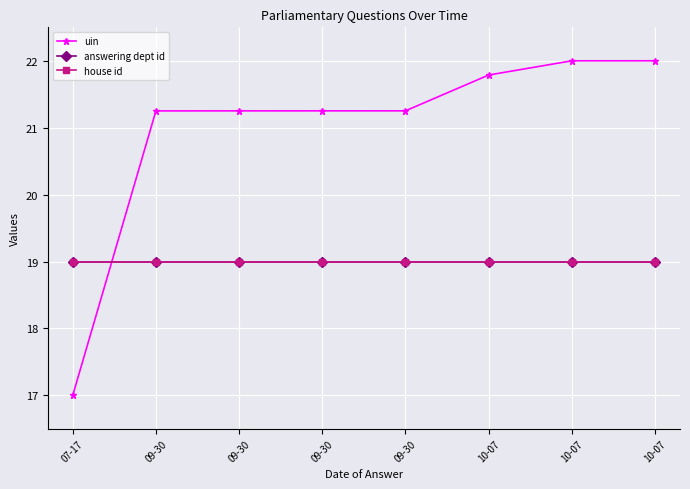

Does the chart have visible grid lines?

Yes